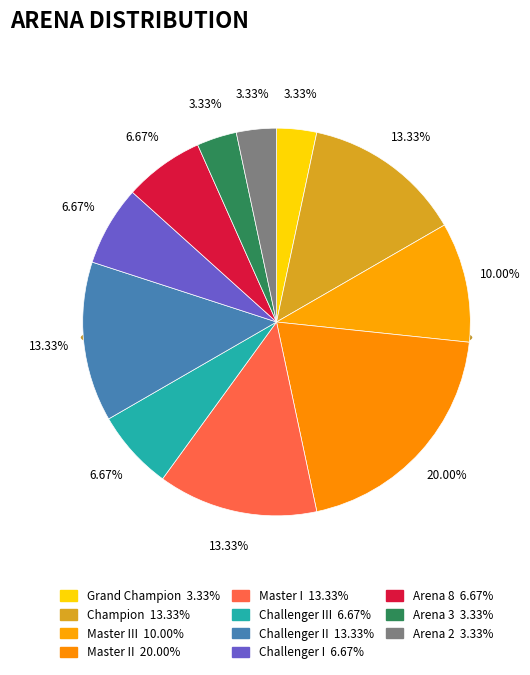

Does Grand Champion represent more than half of the total?

No